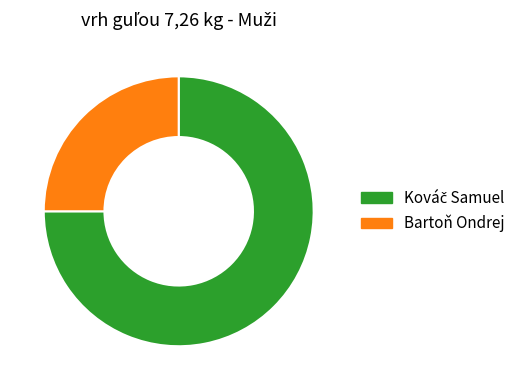

Does any single category account for the majority?

Yes